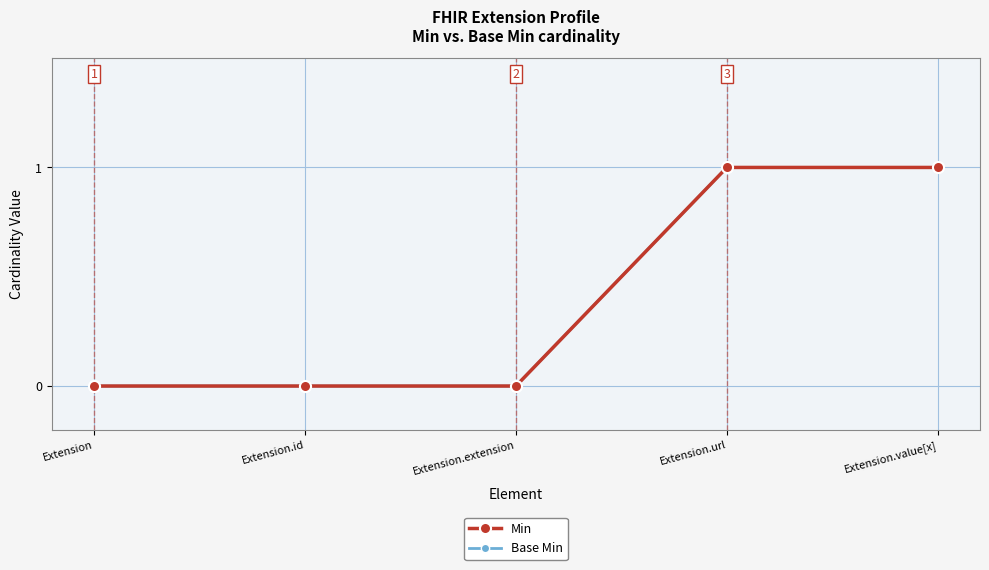

How many lines are shown in the chart?

2